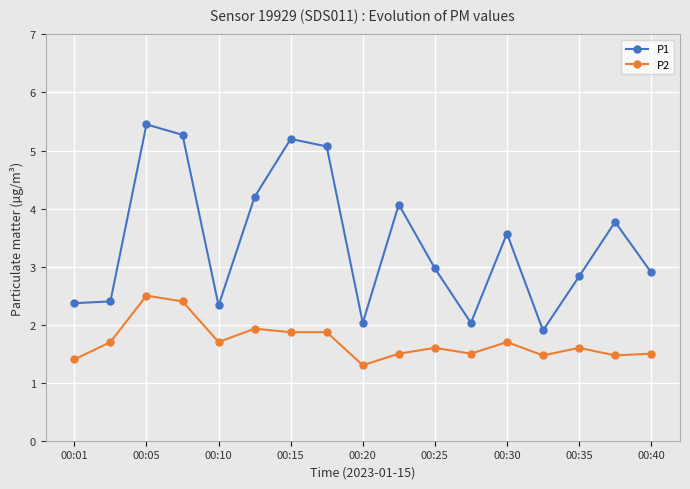

What is the average value of the P2 series?

1.7